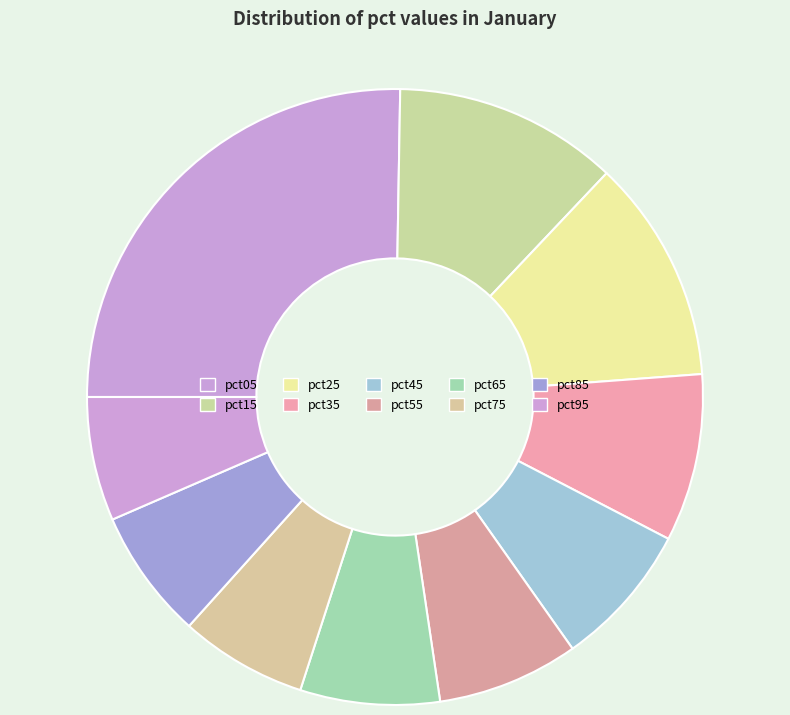

Combined, do pct45 and pct85 account for over 50%?

No